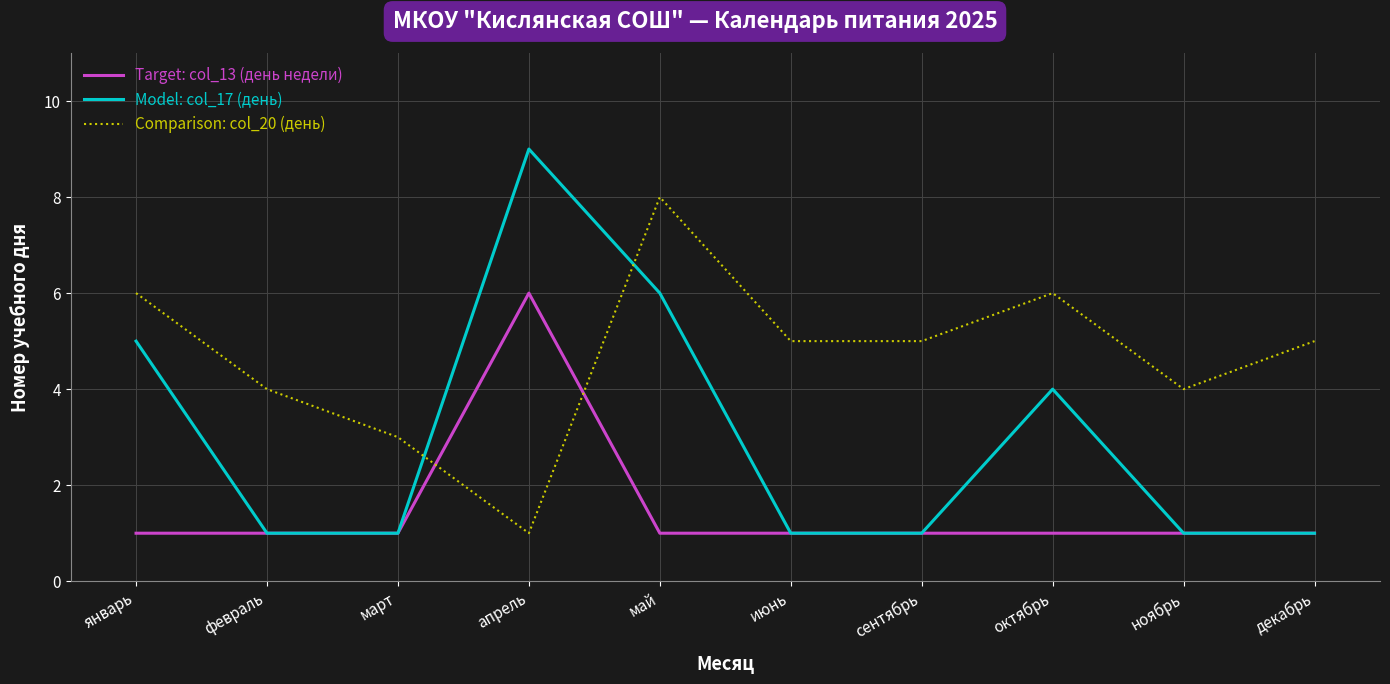

What are all the series names shown in the legend?

Target: col_13 (день недели), Model: col_17 (день), Comparison: col_20 (день)